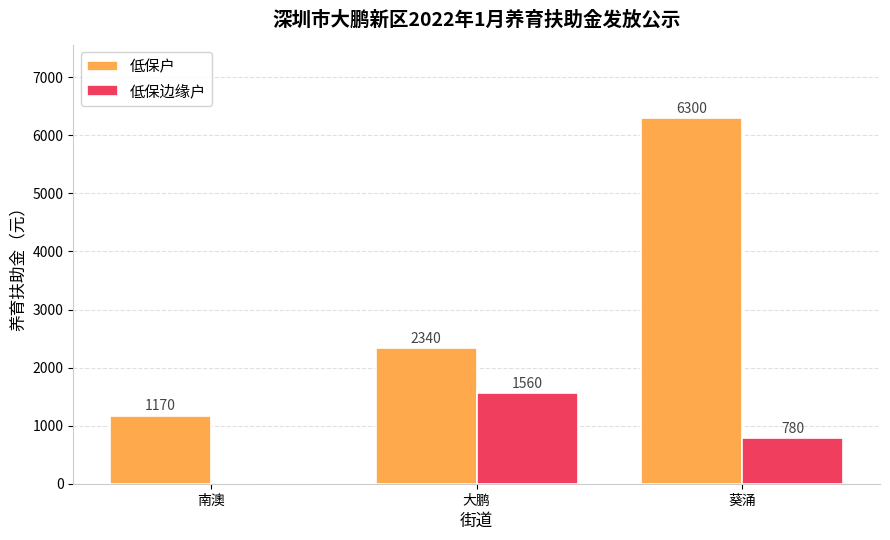

Which series changed the most between 南澳 and 葵涌?

低保户